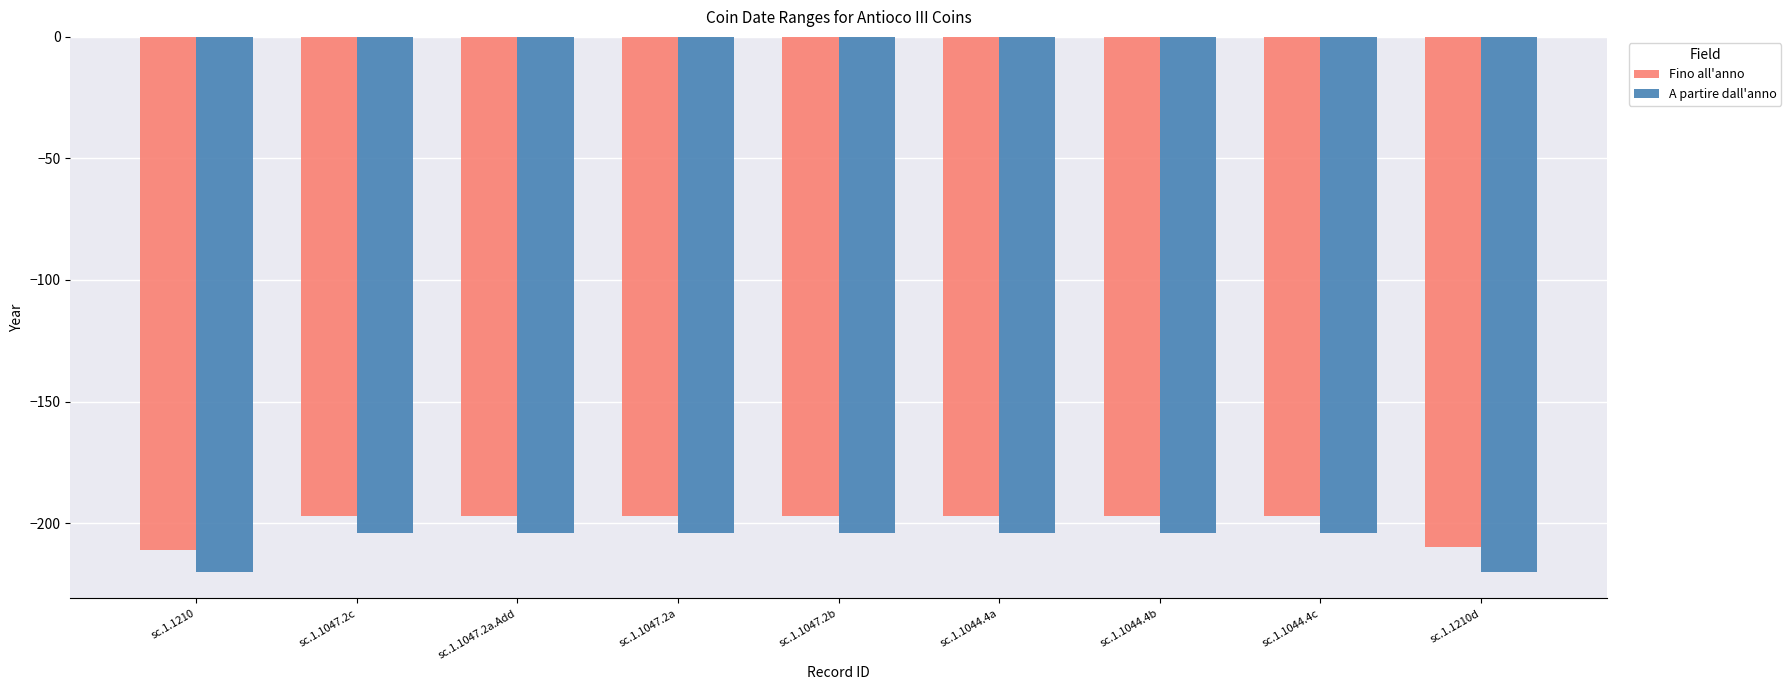

What is the sum of all Fino all'anno values?

-1800